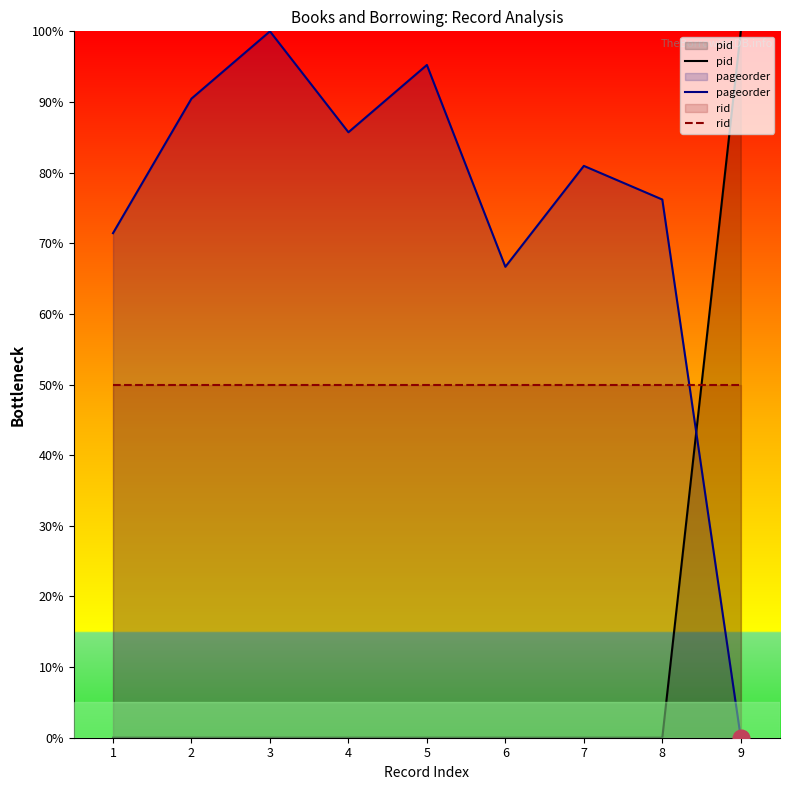

What is the total value across all series at 9?

150.0